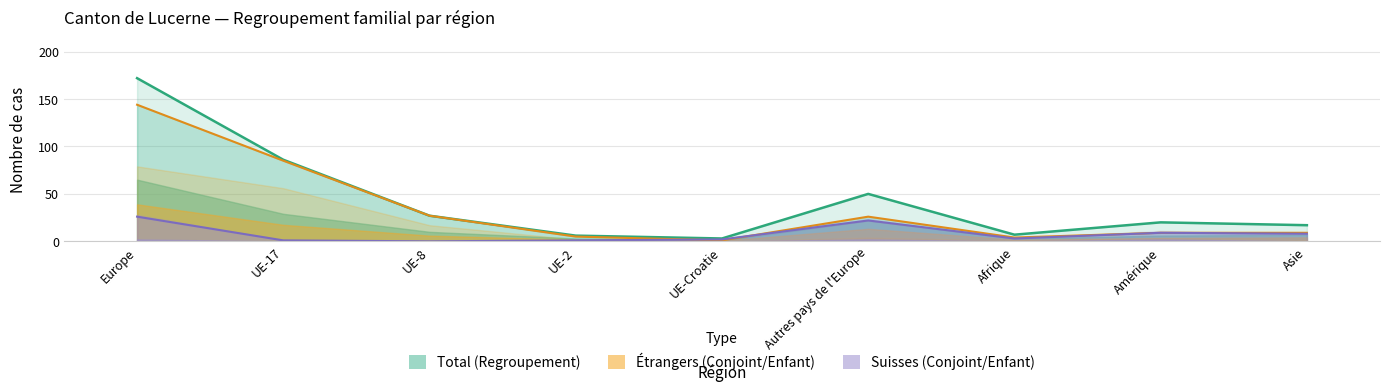

In Conjoint / -e (sui.), how many points are higher than both neighbors (excluding endpoints)?

2